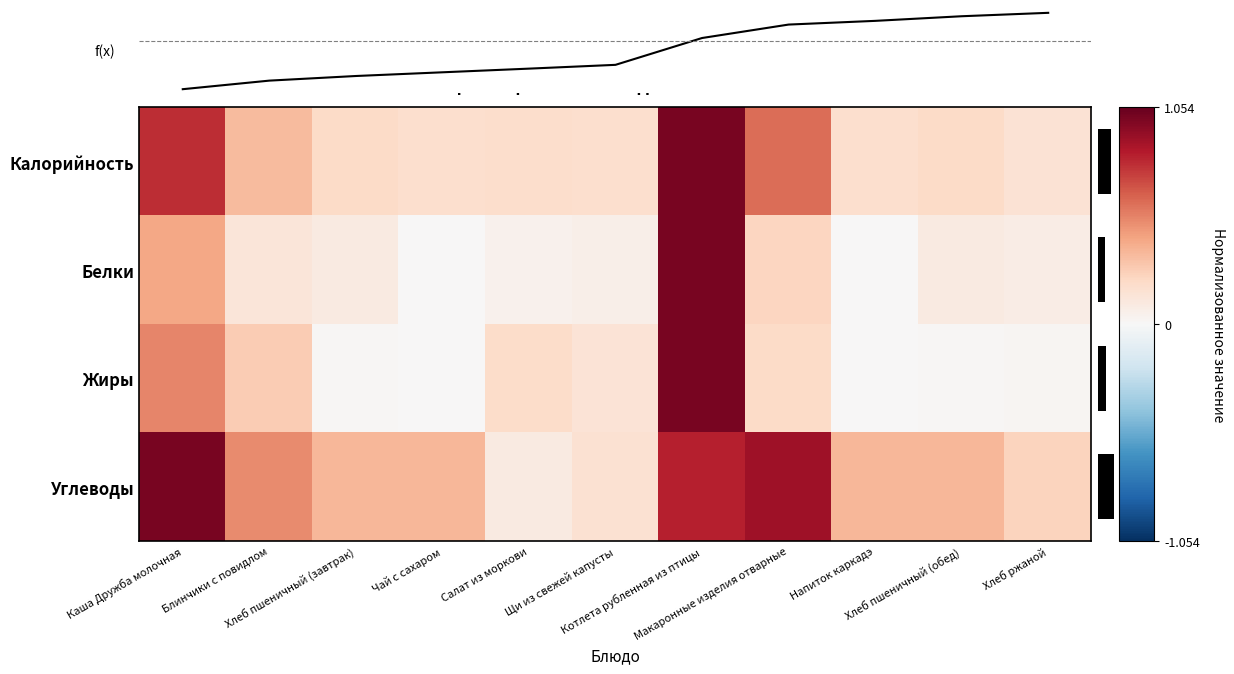

True or false: Жиры has a value of 0.0 at Хлеб пшеничный (обед).

True